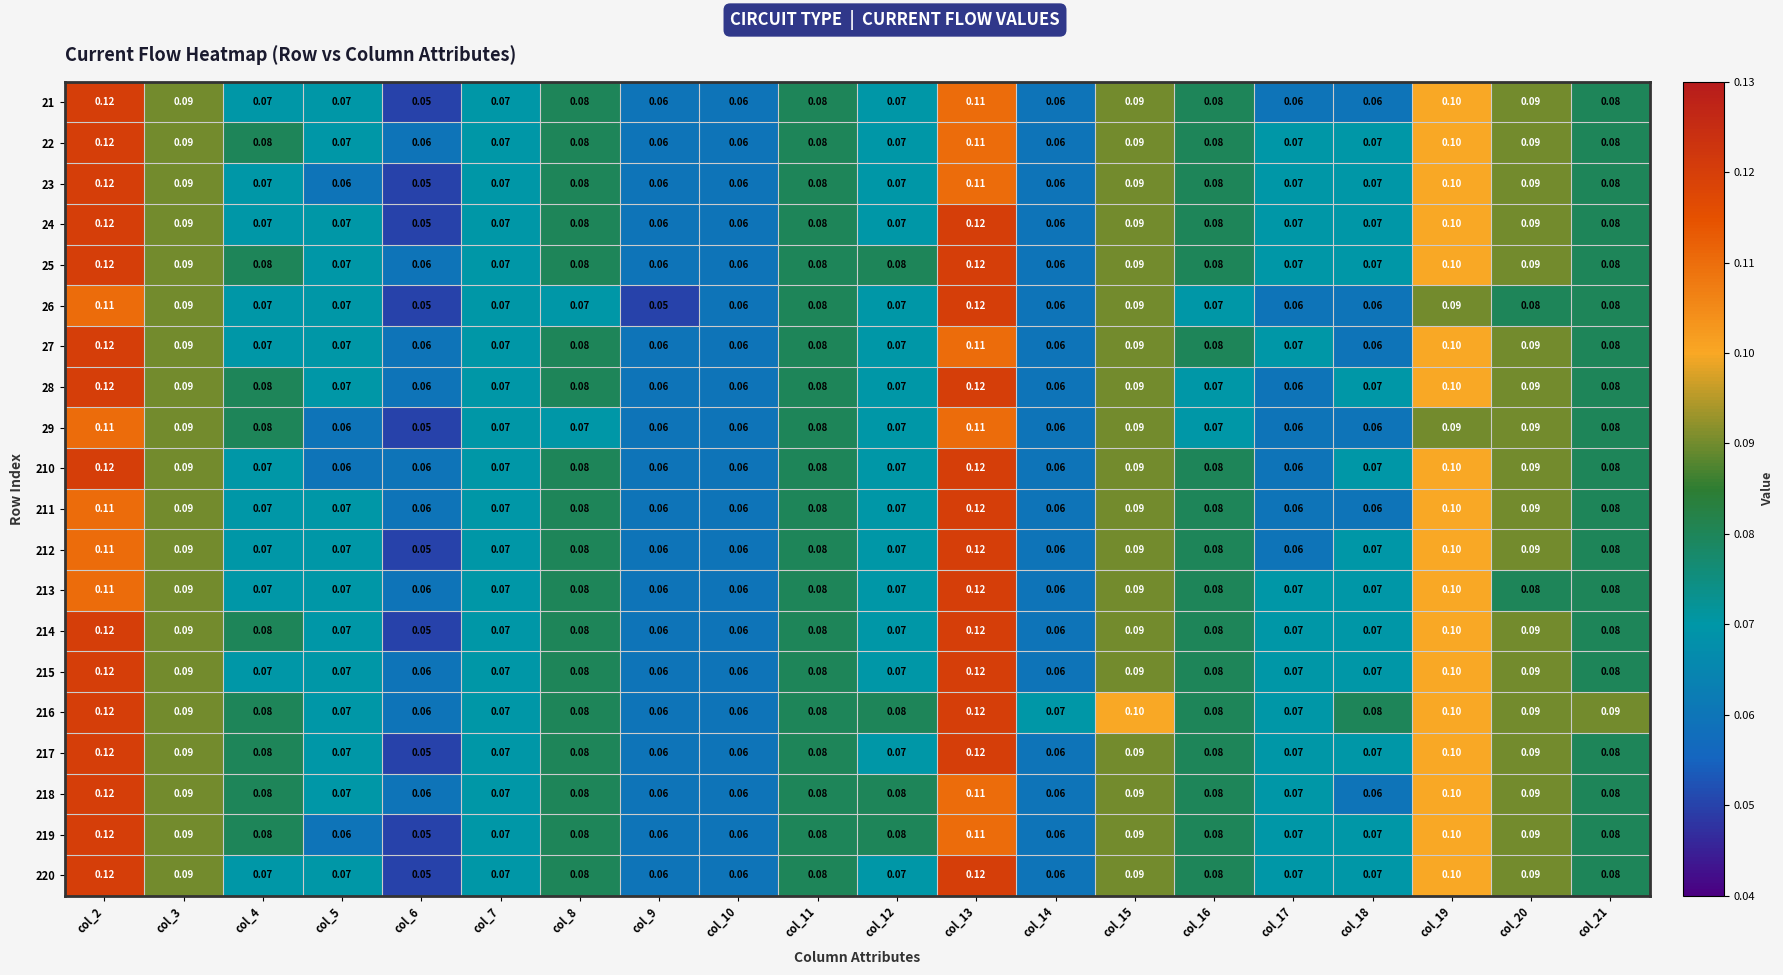

Is the value of 218 at col_6 greater than the value of 24 at col_2?

No